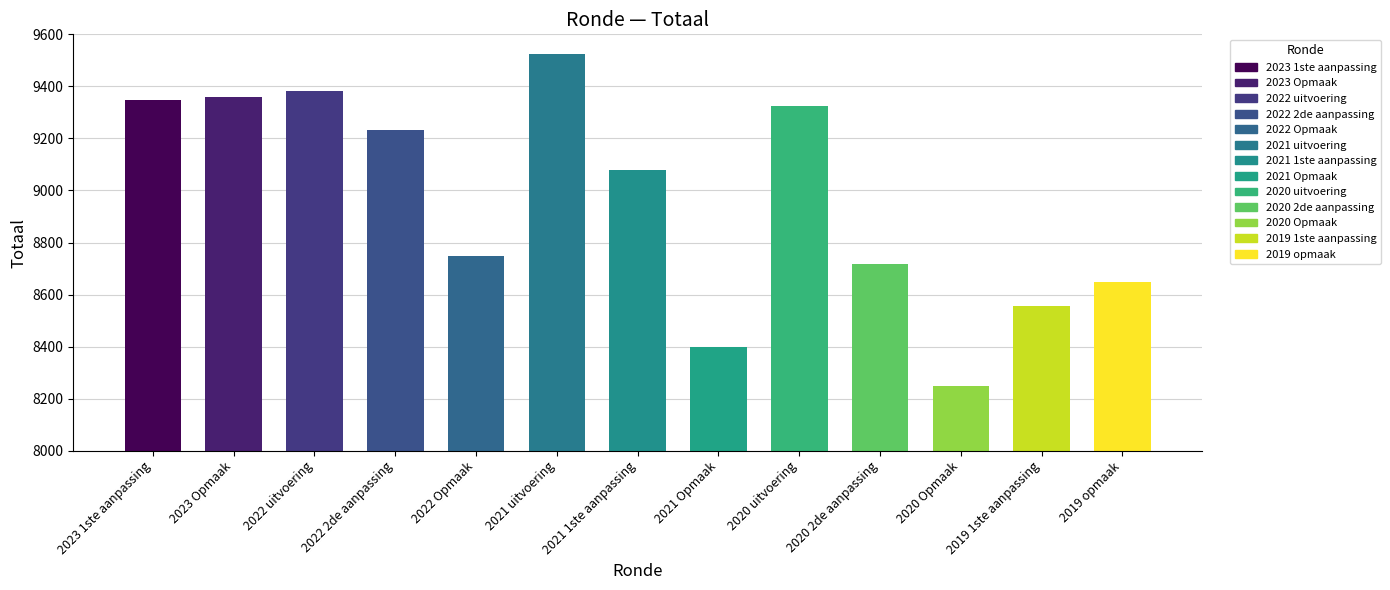

What is the ratio of the value at 2019 opmaak to the value at 2021 uitvoering?

0.9